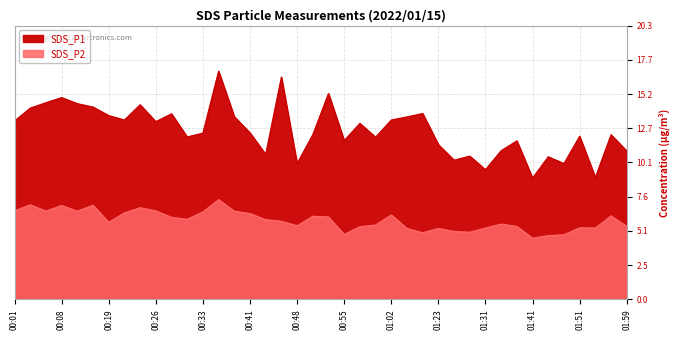

Reading left to right, extract all data points from this chart.

SDS_P1: 00:01=13.2	00:04=14.2	00:06=14.6	00:08=14.9	00:11=14.5	00:13=14.2	00:19=13.6	00:21=13.3	00:24=14.4	00:26=13.2	00:28=13.7	00:31=12.0	00:33=12.3	00:36=16.9	00:38=13.5	00:41=12.3	00:43=10.7	00:45=16.4	00:48=10.1	00:50=12.2	00:53=15.2	00:55=11.8	00:58=13.0	01:00=12.0	01:02=13.3	01:05=13.5	01:07=13.8	01:23=11.4	01:25=10.3	01:28=10.6	01:31=9.6	01:33=11.0	01:38=11.7	01:41=9.0	01:46=10.6	01:48=10.1	01:51=12.1	01:54=9.0	01:56=12.2	01:59=11.0
SDS_P2: 00:01=6.5	00:04=7.0	00:06=6.5	00:08=7.0	00:11=6.5	00:13=7.0	00:19=5.7	00:21=6.4	00:24=6.8	00:26=6.5	00:28=6.1	00:31=5.9	00:33=6.5	00:36=7.4	00:38=6.5	00:41=6.3	00:43=5.9	00:45=5.8	00:48=5.5	00:50=6.2	00:53=6.1	00:55=4.8	00:58=5.4	01:00=5.5	01:02=6.2	01:05=5.2	01:07=4.9	01:23=5.2	01:25=5.0	01:28=5.0	01:31=5.3	01:33=5.6	01:38=5.4	01:41=4.5	01:46=4.7	01:48=4.8	01:51=5.3	01:54=5.3	01:56=6.2	01:59=5.4